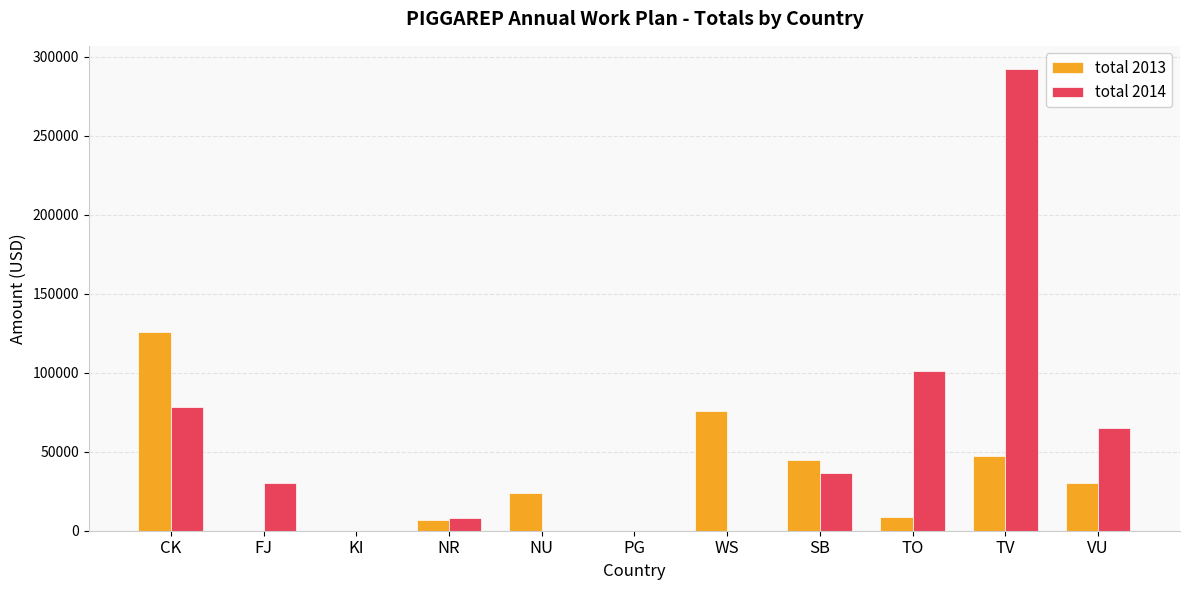

Is the value of total 2013 at PG greater than the value of total 2014 at CK?

No